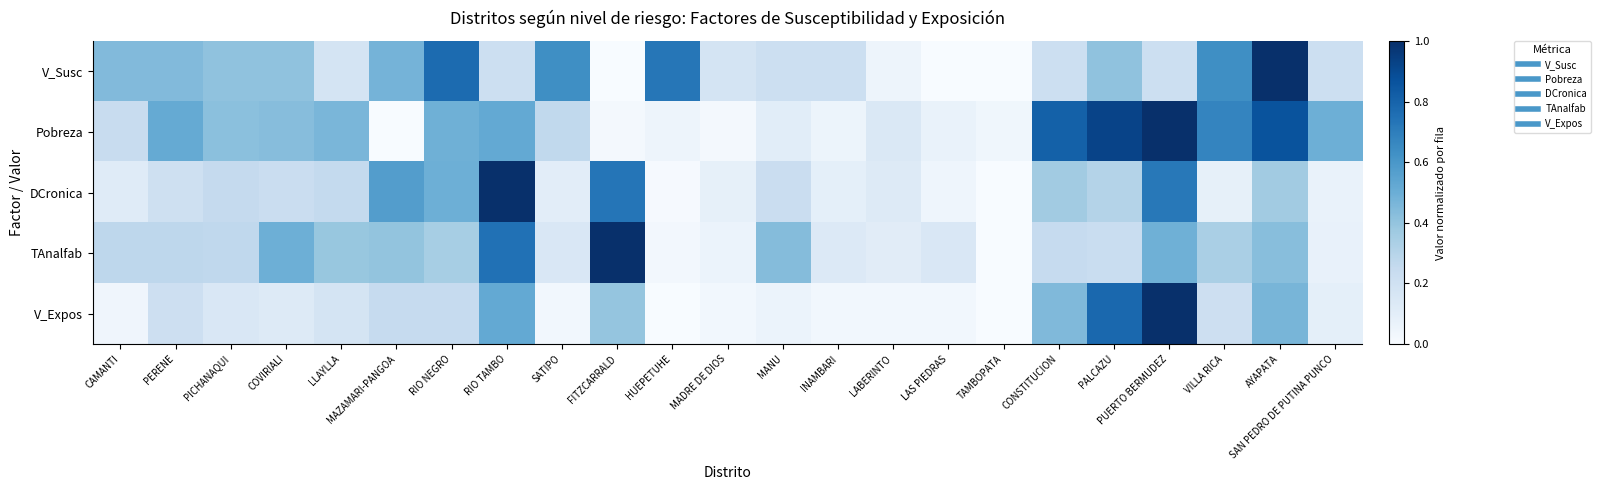

Reading left to right, extract all data points from this chart.

V_Susc: CAMANTI=0.4	PERENE=0.4	PICHANAQUI=0.4	COVIRIALI=0.4	LLAYLLA=0.2	MAZAMARI-PANGOA=0.5	RIO NEGRO=0.8	RIO TAMBO=0.2	SATIPO=0.6	FITZCARRALD=0.0	HUEPETUHE=0.7	MADRE DE DIOS=0.2	MANU=0.2	INAMBARI=0.2	LABERINTO=0.0	LAS PIEDRAS=0.0	TAMBOPATA=0.0	CONSTITUCION=0.2	PALCAZU=0.4	PUERTO BERMUDEZ=0.2	VILLA RICA=0.6	AYAPATA=1.0	SAN PEDRO DE PUTINA PUNCO=0.2
Pobreza: CAMANTI=0.2	PERENE=0.5	PICHANAQUI=0.4	COVIRIALI=0.4	LLAYLLA=0.5	MAZAMARI-PANGOA=0.0	RIO NEGRO=0.5	RIO TAMBO=0.5	SATIPO=0.3	FITZCARRALD=0.0	HUEPETUHE=0.0	MADRE DE DIOS=0.0	MANU=0.1	INAMBARI=0.1	LABERINTO=0.1	LAS PIEDRAS=0.1	TAMBOPATA=0.0	CONSTITUCION=0.8	PALCAZU=0.9	PUERTO BERMUDEZ=1.0	VILLA RICA=0.7	AYAPATA=0.9	SAN PEDRO DE PUTINA PUNCO=0.5
DCronica: CAMANTI=0.1	PERENE=0.2	PICHANAQUI=0.3	COVIRIALI=0.2	LLAYLLA=0.3	MAZAMARI-PANGOA=0.6	RIO NEGRO=0.5	RIO TAMBO=1.0	SATIPO=0.1	FITZCARRALD=0.7	HUEPETUHE=0.0	MADRE DE DIOS=0.1	MANU=0.2	INAMBARI=0.1	LABERINTO=0.1	LAS PIEDRAS=0.0	TAMBOPATA=0.0	CONSTITUCION=0.4	PALCAZU=0.3	PUERTO BERMUDEZ=0.7	VILLA RICA=0.1	AYAPATA=0.4	SAN PEDRO DE PUTINA PUNCO=0.1
TAnalfab: CAMANTI=0.3	PERENE=0.3	PICHANAQUI=0.3	COVIRIALI=0.5	LLAYLLA=0.4	MAZAMARI-PANGOA=0.4	RIO NEGRO=0.3	RIO TAMBO=0.7	SATIPO=0.1	FITZCARRALD=1.0	HUEPETUHE=0.0	MADRE DE DIOS=0.1	MANU=0.4	INAMBARI=0.1	LABERINTO=0.1	LAS PIEDRAS=0.2	TAMBOPATA=0.0	CONSTITUCION=0.2	PALCAZU=0.2	PUERTO BERMUDEZ=0.5	VILLA RICA=0.3	AYAPATA=0.4	SAN PEDRO DE PUTINA PUNCO=0.1
V_Expos: CAMANTI=0.0	PERENE=0.2	PICHANAQUI=0.2	COVIRIALI=0.1	LLAYLLA=0.2	MAZAMARI-PANGOA=0.2	RIO NEGRO=0.2	RIO TAMBO=0.5	SATIPO=0.0	FITZCARRALD=0.4	HUEPETUHE=0.0	MADRE DE DIOS=0.0	MANU=0.1	INAMBARI=0.0	LABERINTO=0.0	LAS PIEDRAS=0.0	TAMBOPATA=0.0	CONSTITUCION=0.4	PALCAZU=0.8	PUERTO BERMUDEZ=1.0	VILLA RICA=0.2	AYAPATA=0.5	SAN PEDRO DE PUTINA PUNCO=0.1